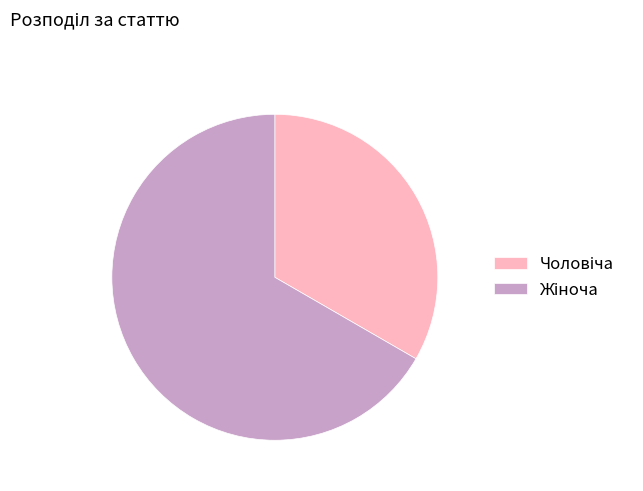

Is there any slice that represents more than half of the pie?

Yes